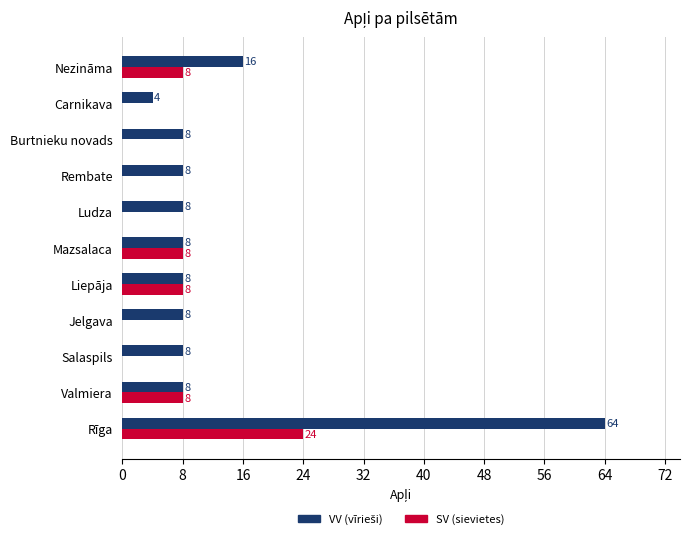

What is the total value across all series at Rembate?

8